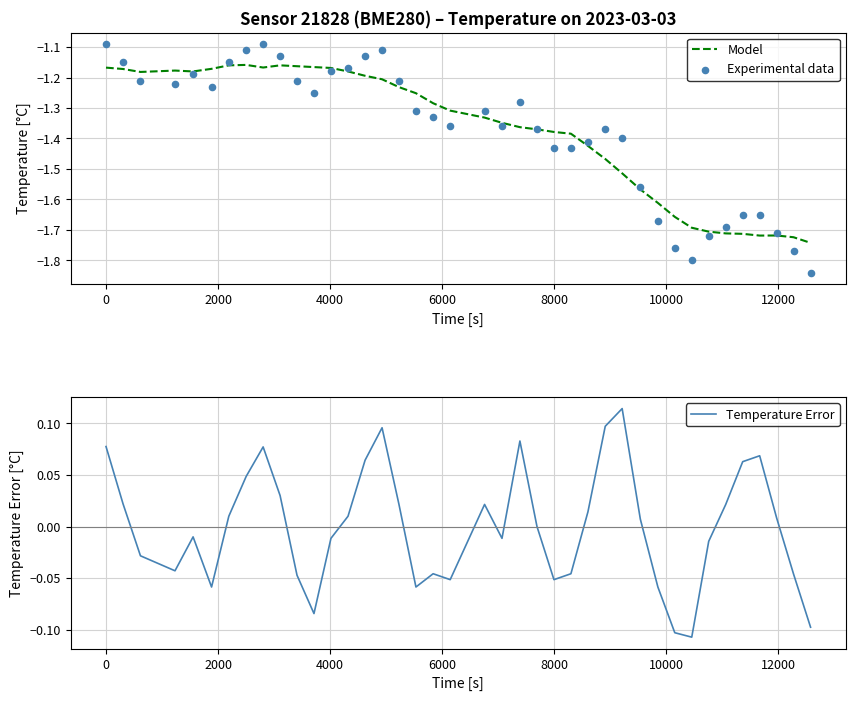

Which series contains the lowest Y value?

Experimental data